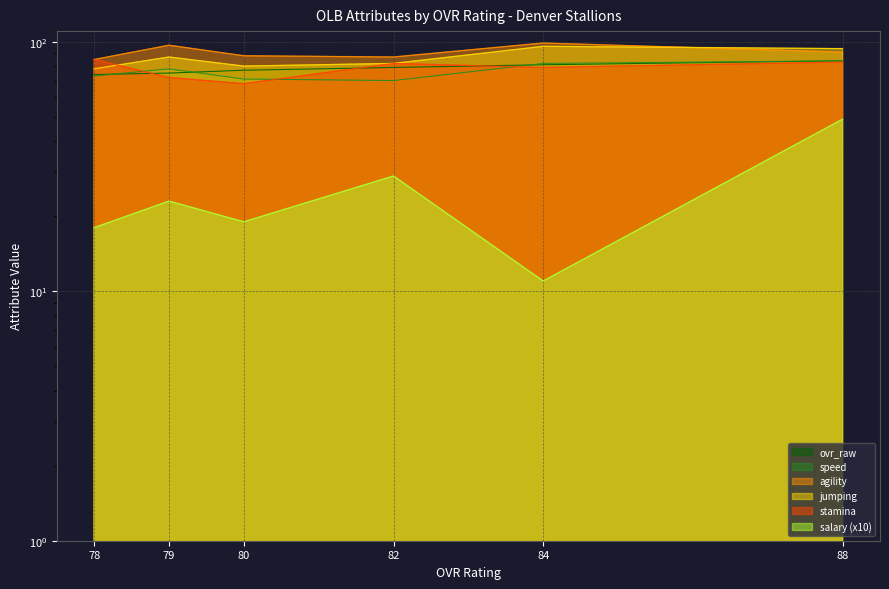

How many data points in jumping are less than 87?

3